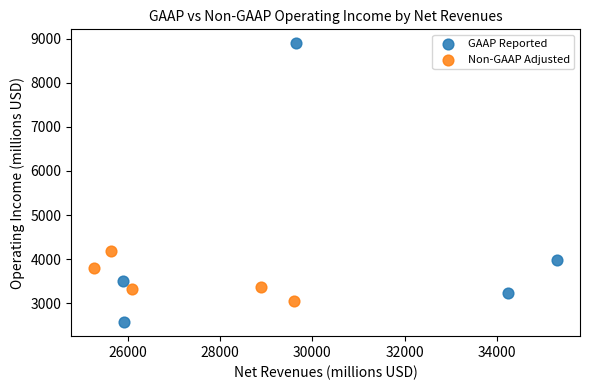

Which series has the largest Y range (max minus min)?

GAAP Reported